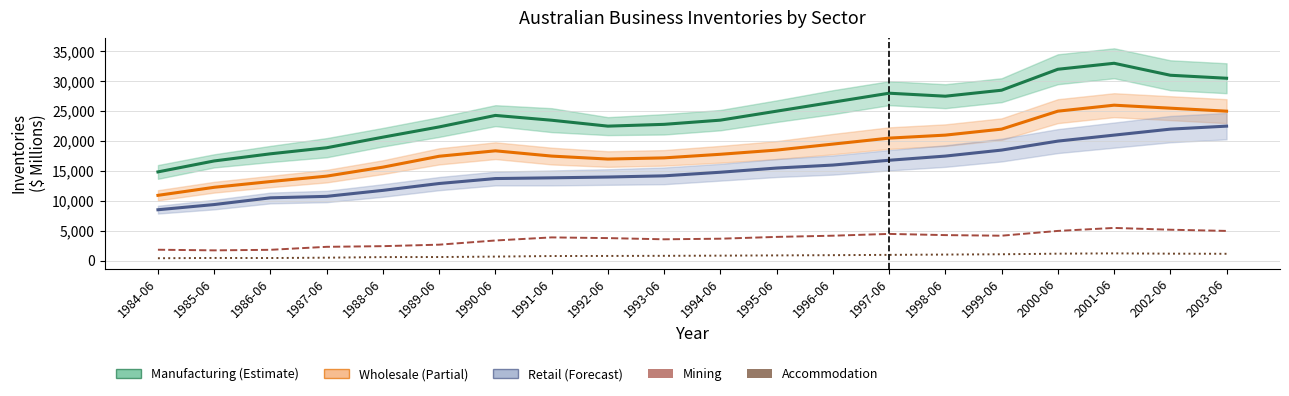

True or false: Wholesale has more than 1 interior local peaks.

True